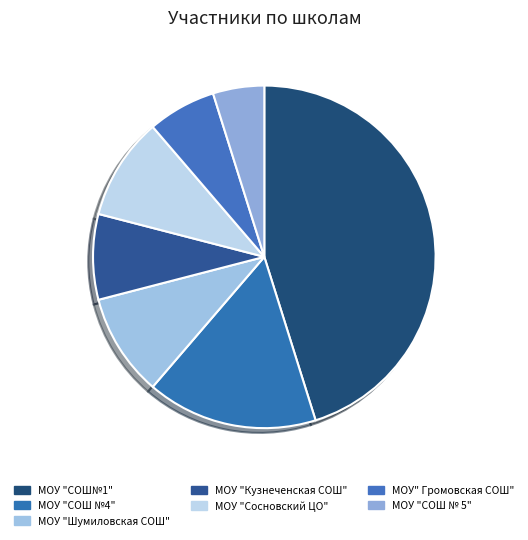

To the nearest percent, what percentage of the pie is МОУ "Шумиловская СОШ"?

10%